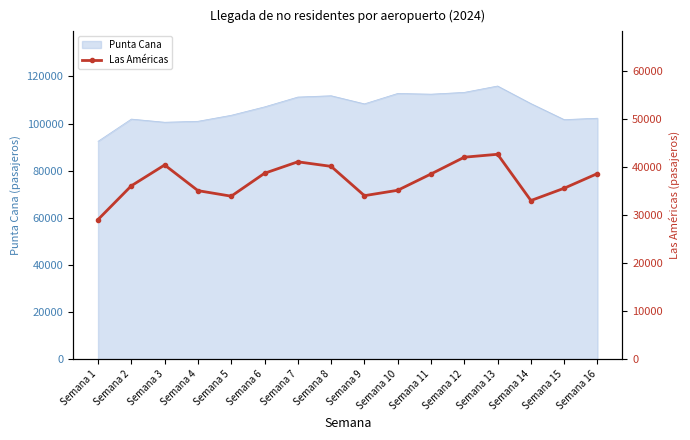

What is the minimum value for Punta Cana?

92469